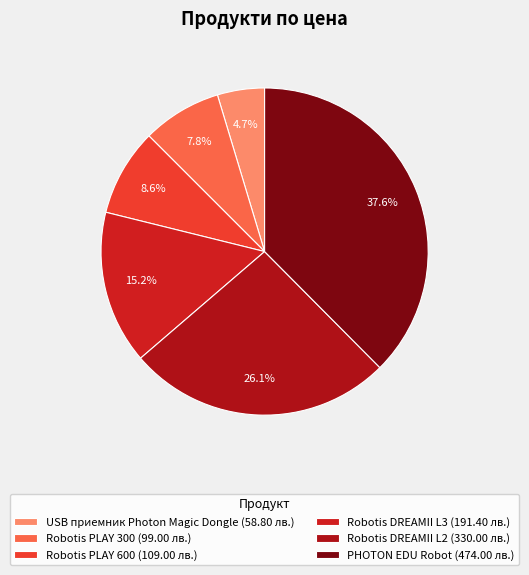

To the nearest percent, what is the combined percentage of PHOTON EDU Robot and Robotis DREAMII L3?

53%